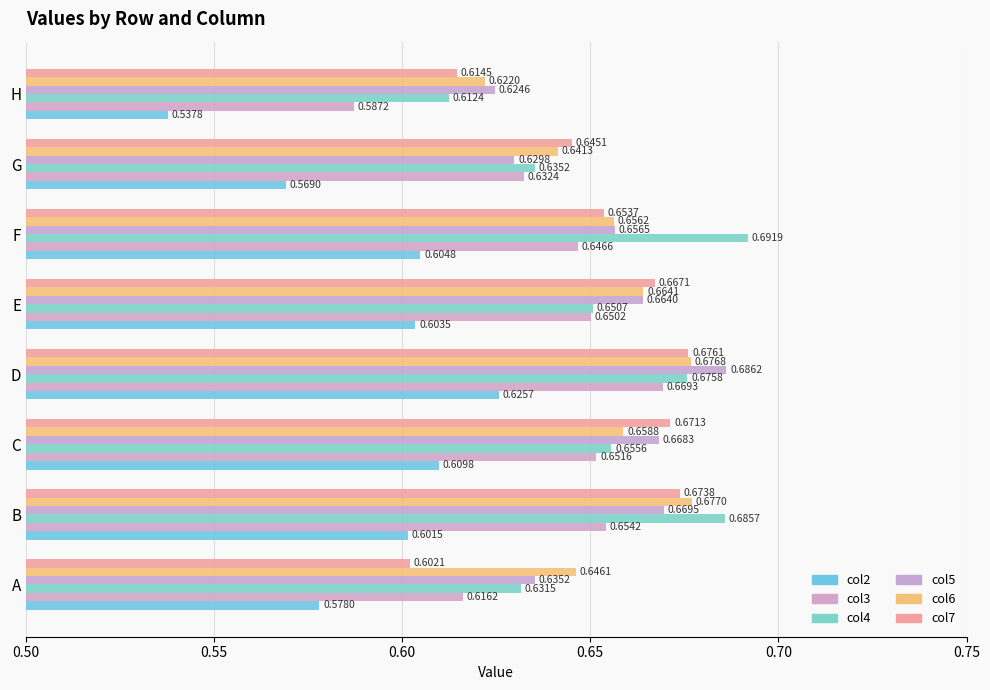

What is the greatest value displayed?

0.7